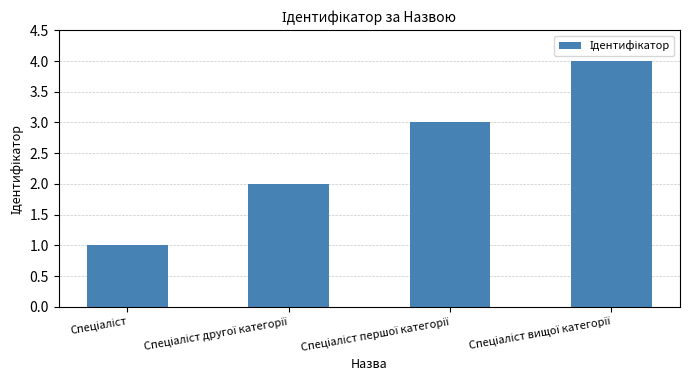

What is the greatest value displayed?

4